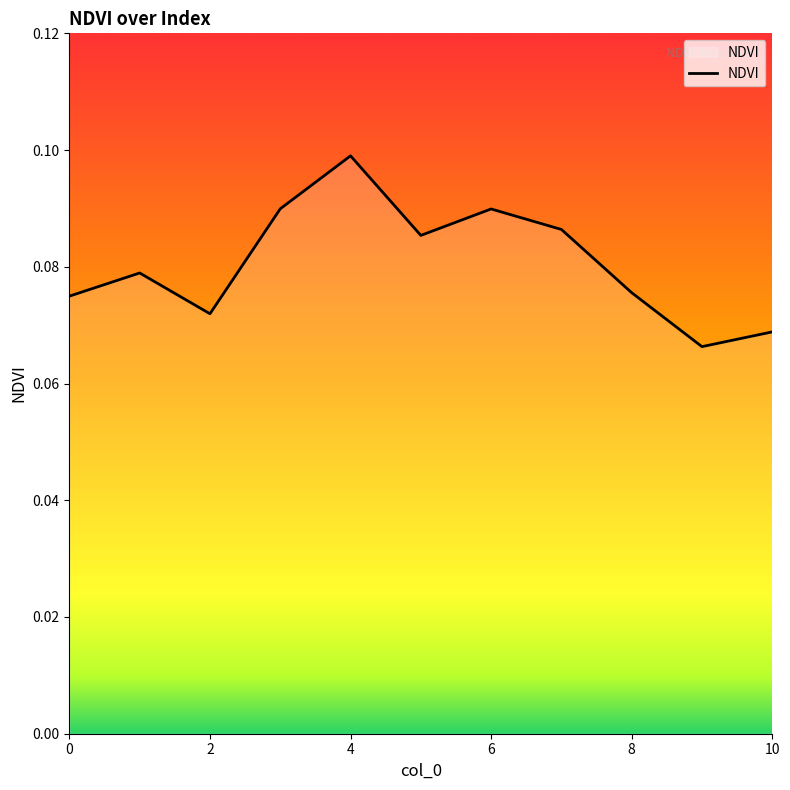

Count the values in the range 0 to 1.

11